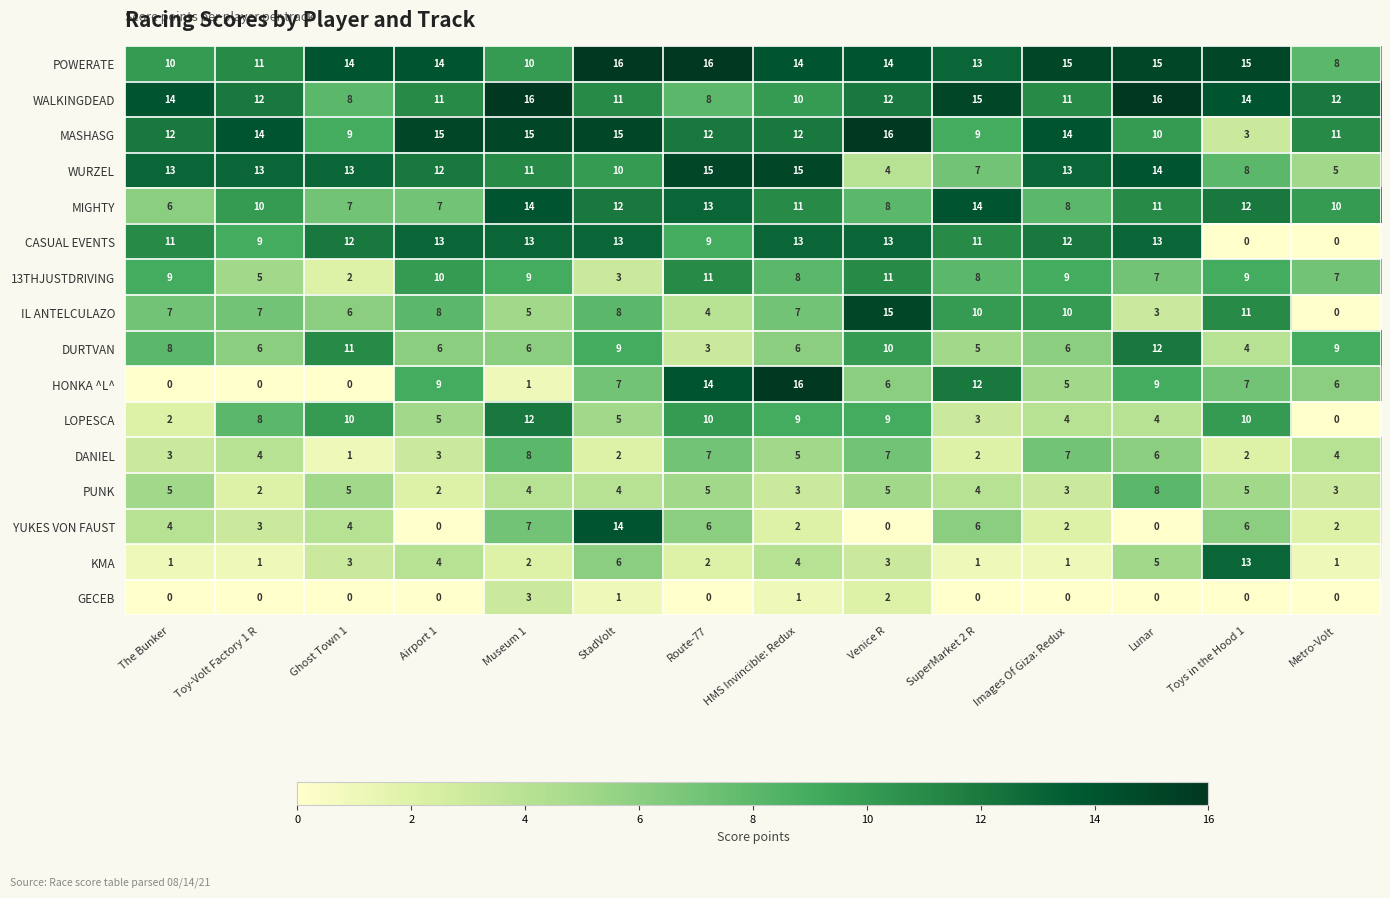

What is the sum of the CASUAL EVENTS values at Airport 1 and Images Of Giza: Redux?

25